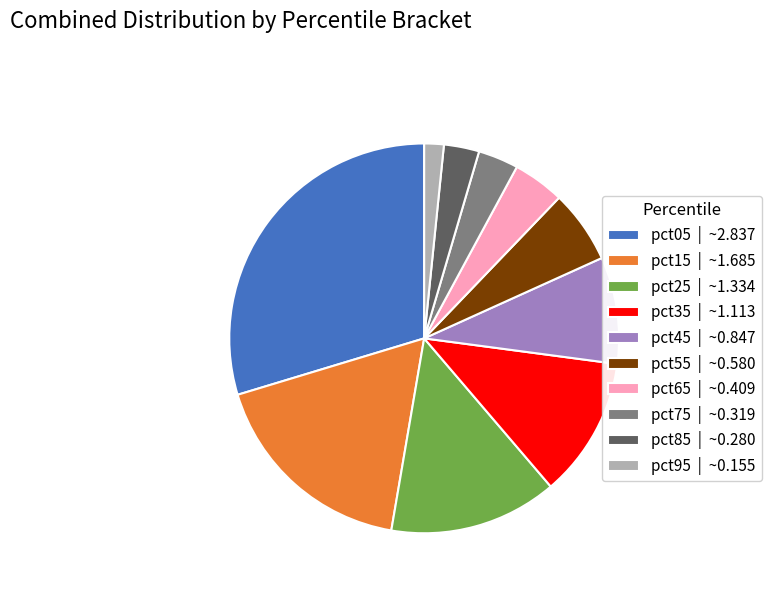

Count the number of slices in the pie.

10